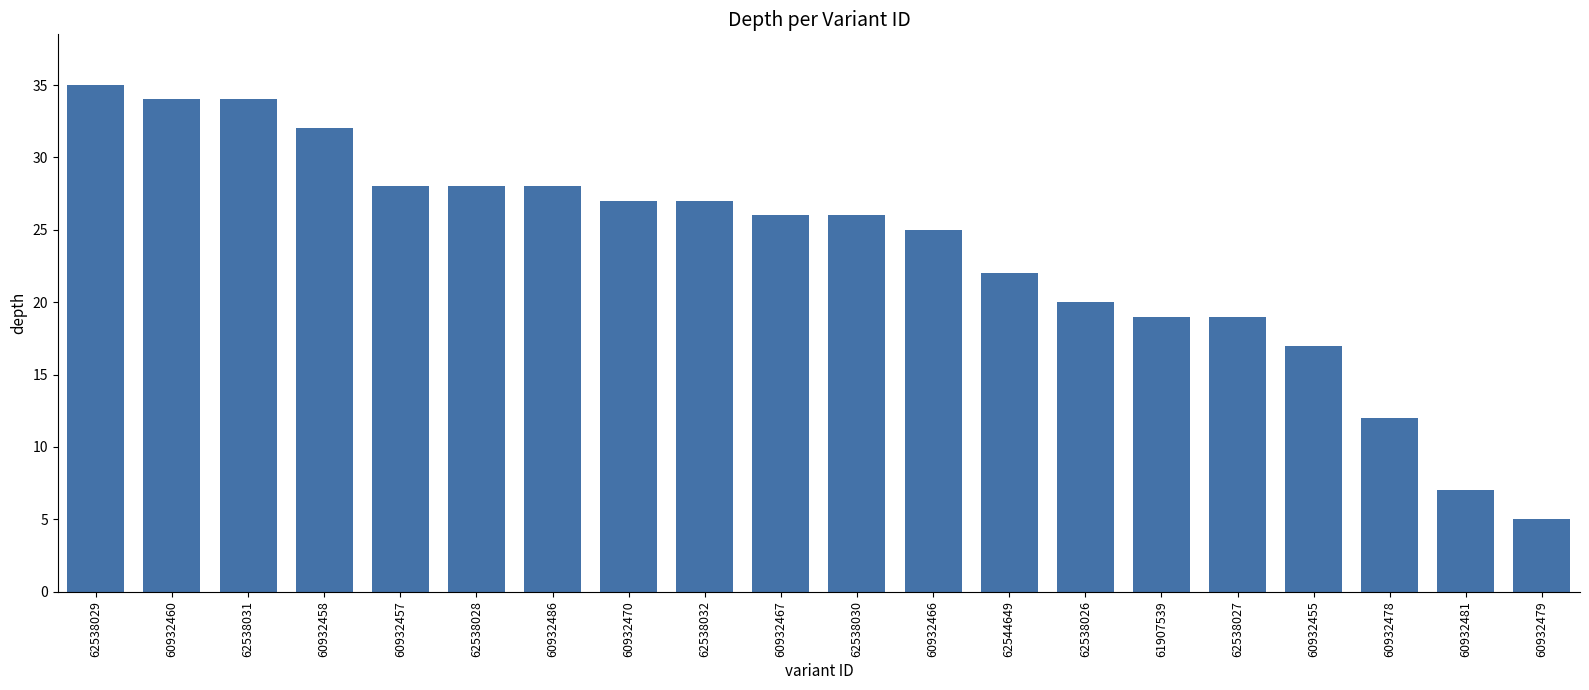

What is the ratio of the value at 62538026 to the value at 62538032?

0.7